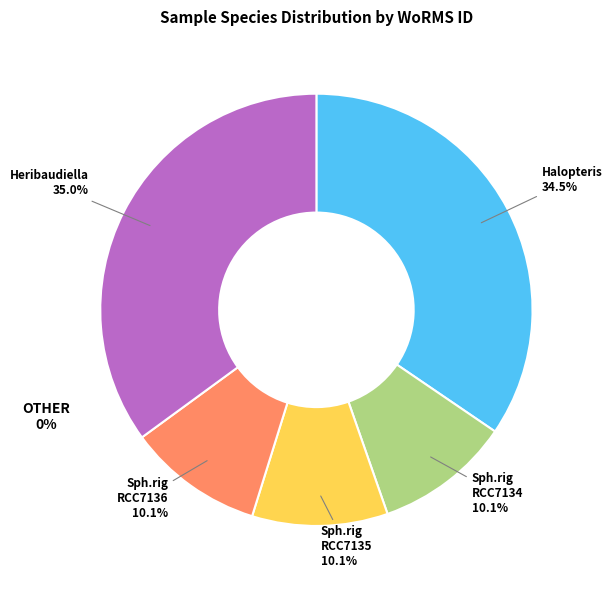

Is there a majority slice in this chart?

No